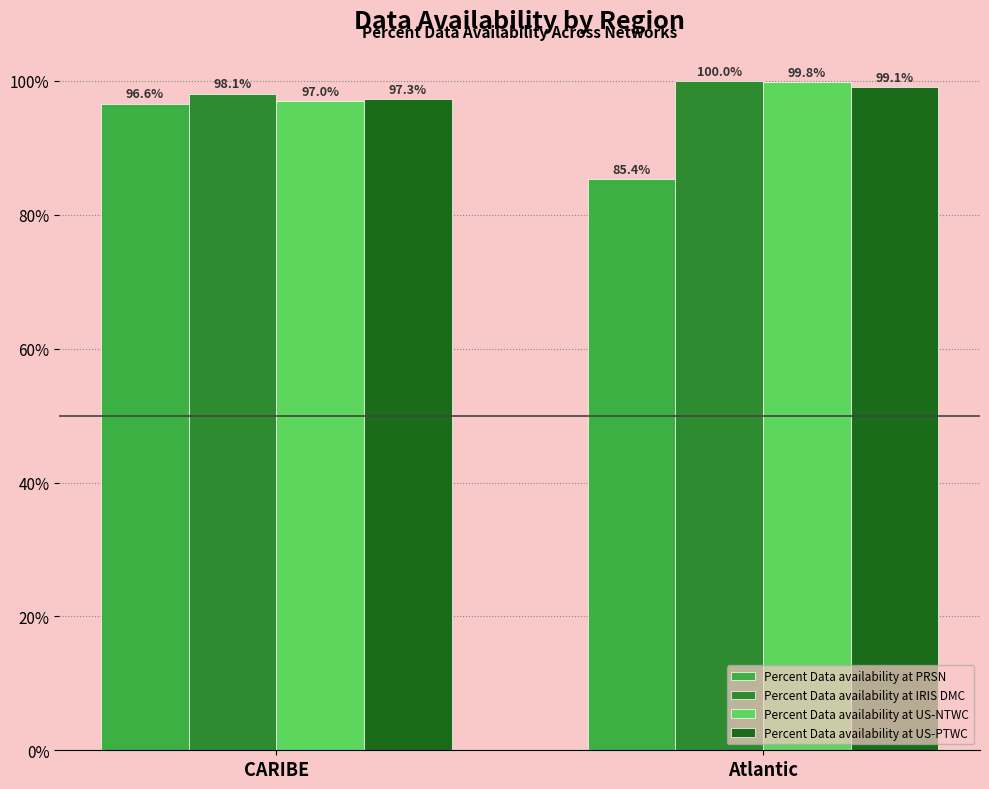

What is the difference between the maximum and minimum values in the Percent Data availability at US-PTWC series?

1.8